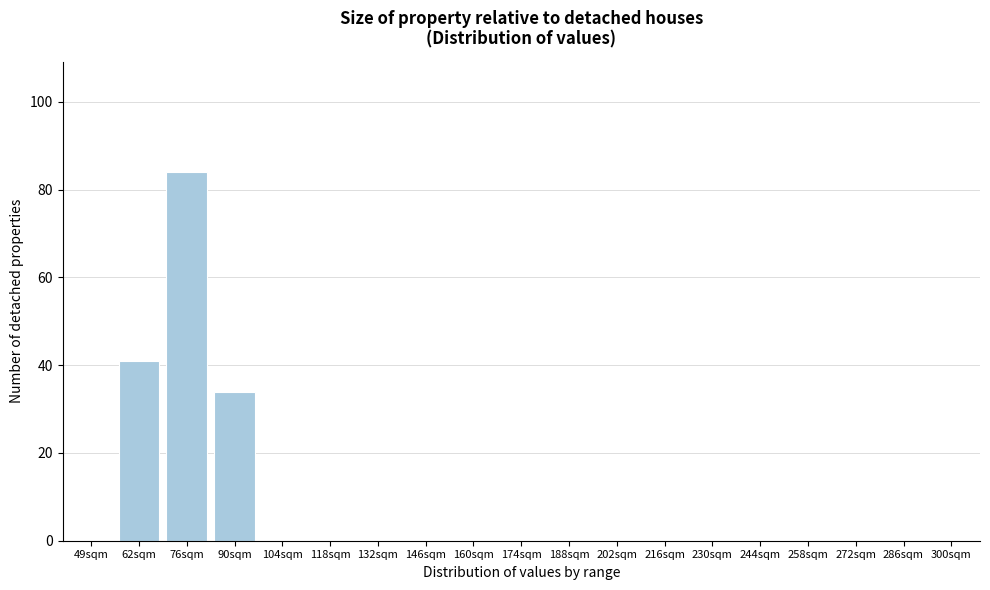

Reading right to left, what are all the values shown in this chart?

300sqm=0	286sqm=0	272sqm=0	258sqm=0	244sqm=0	230sqm=0	216sqm=0	202sqm=0	188sqm=0	174sqm=0	160sqm=0	146sqm=0	132sqm=0	118sqm=0	104sqm=0	90sqm=34	76sqm=84	62sqm=41	49sqm=0